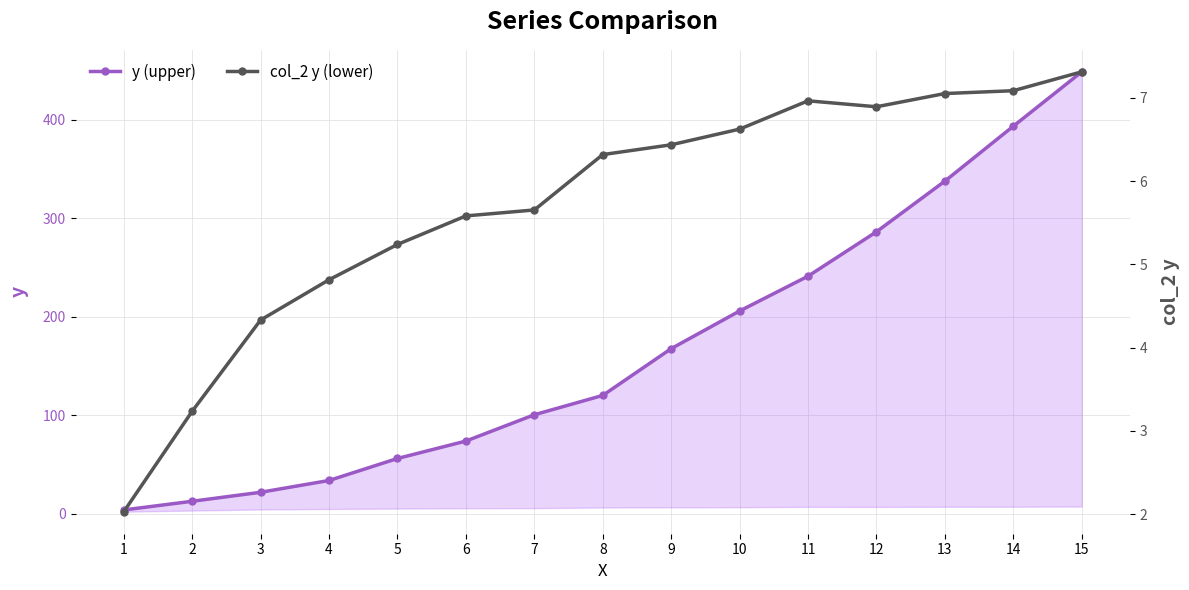

List the series in order of their overall mean, highest first.

y (upper), col_2 y (lower)